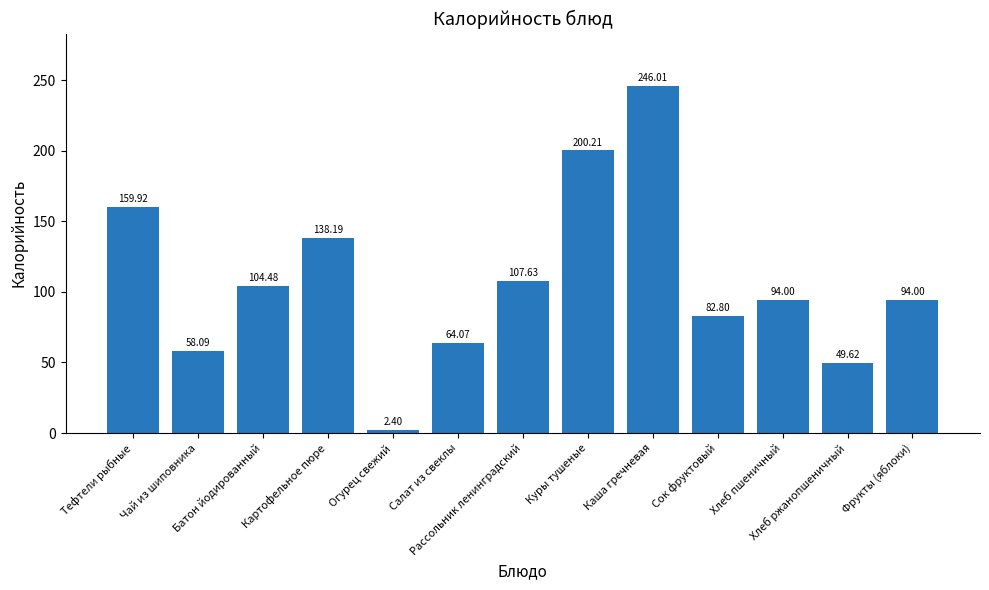

What is the difference between the maximum and minimum values?

243.6